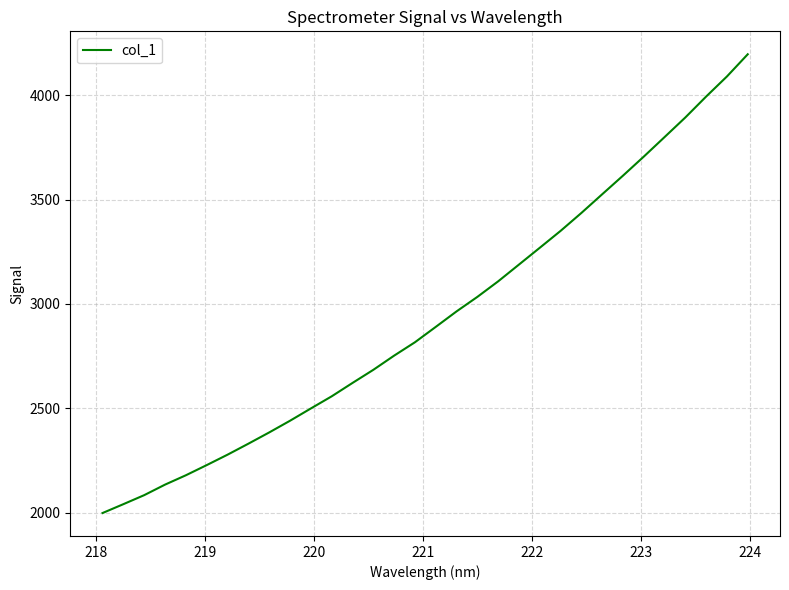

What is the greatest value displayed?

4196.2